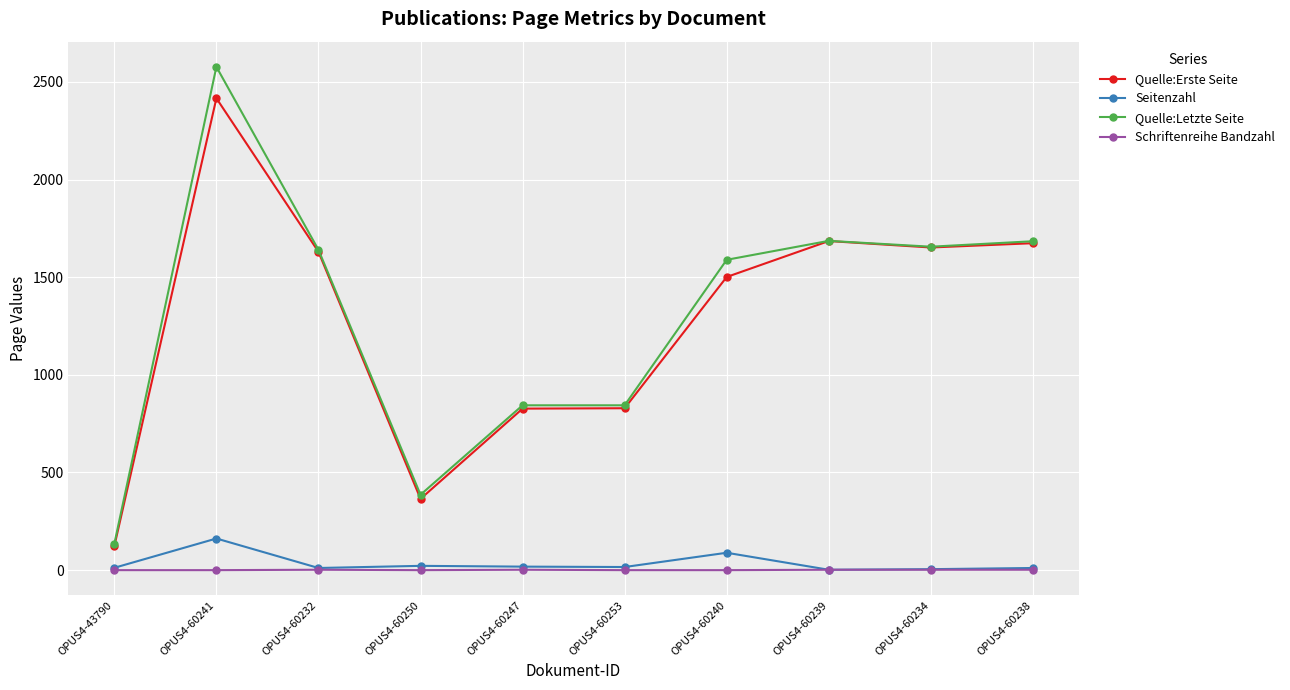

The Quelle:Erste Seite series shows 1652 at OPUS4-60234. True or false?

True